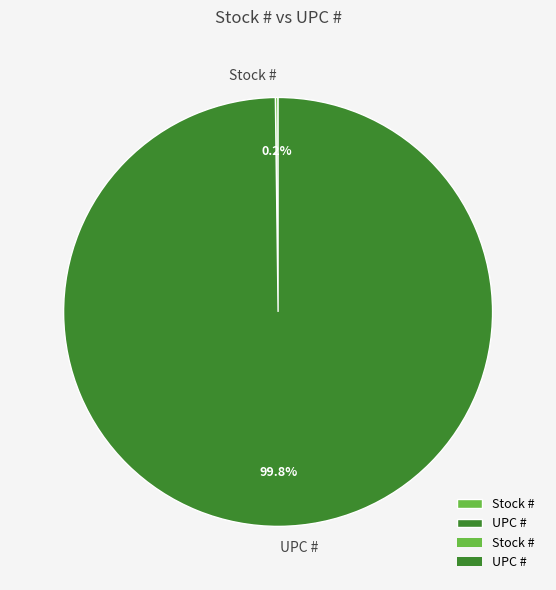

What is the largest slice in the pie chart?

UPC #